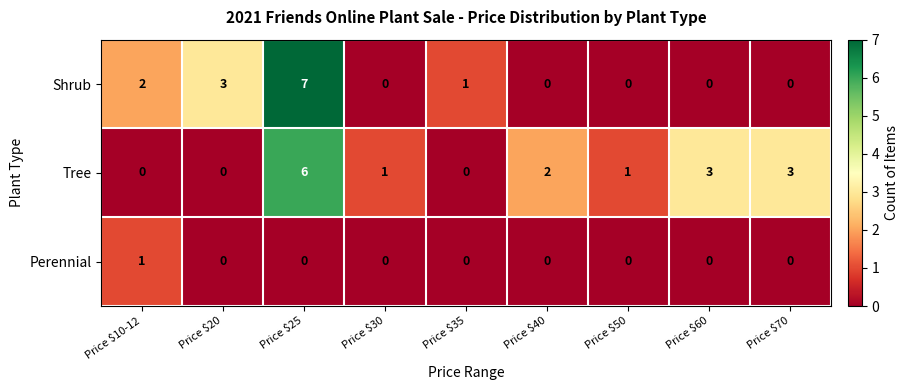

What is the spread (max minus min) of values at Price $60?

3